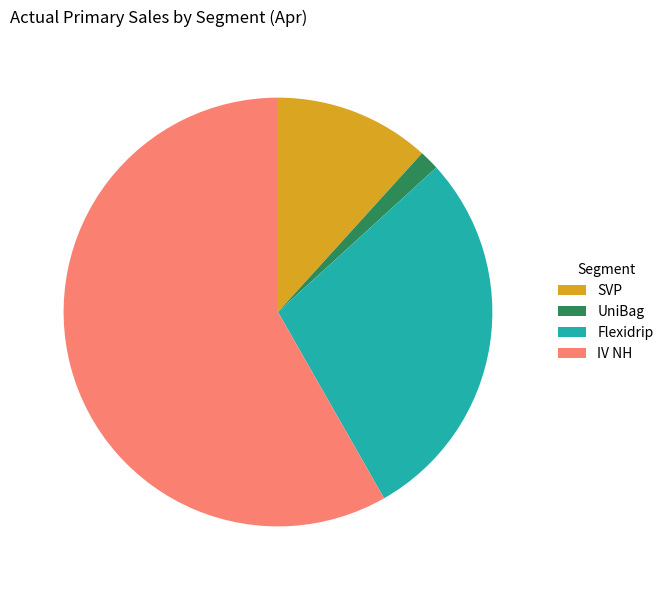

Is it true that IV NH is 71% of the pie?

False